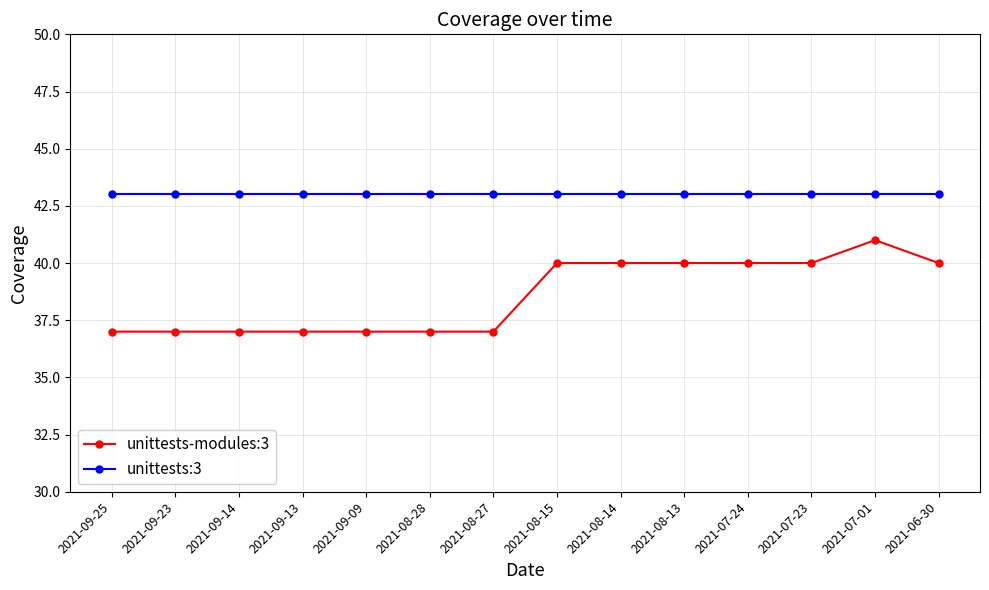

Is this an area chart (filled region under the line)?

No